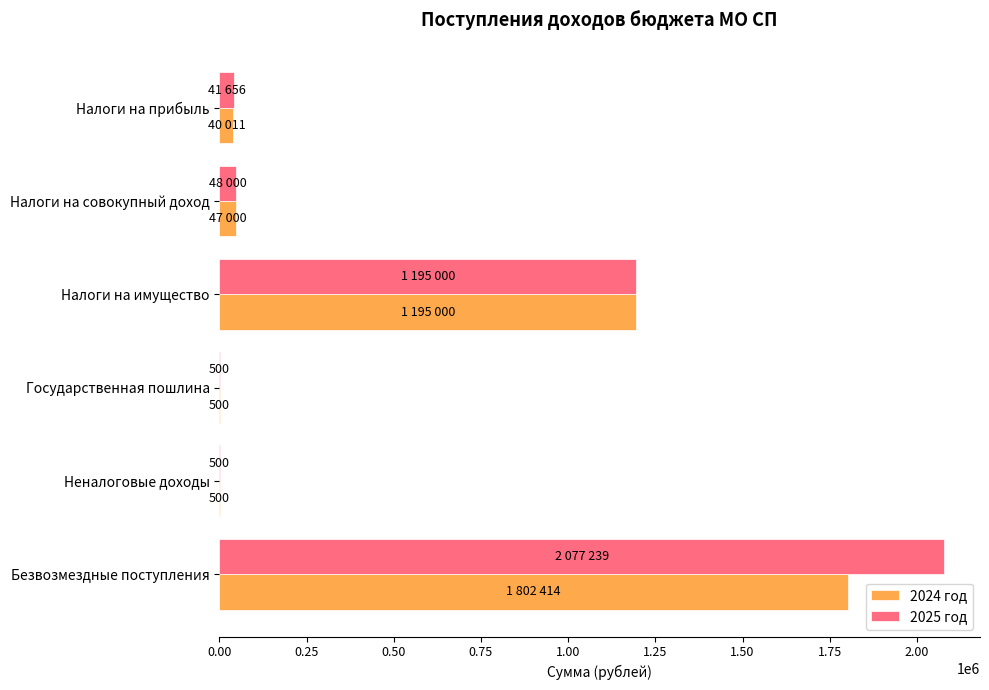

Is the value of 2024 год at Налоги на имущество greater than the value of 2025 год at Безвозмездные поступления?

No